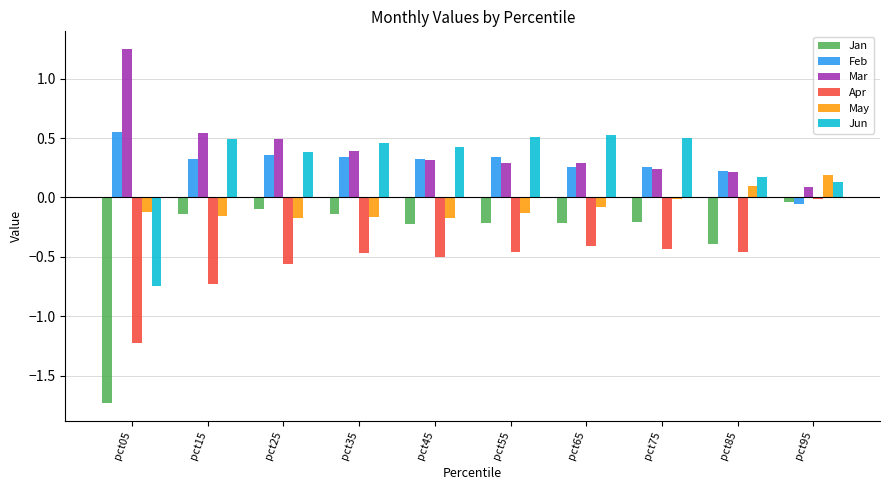

Which category has the highest value in the Feb series?

pct05